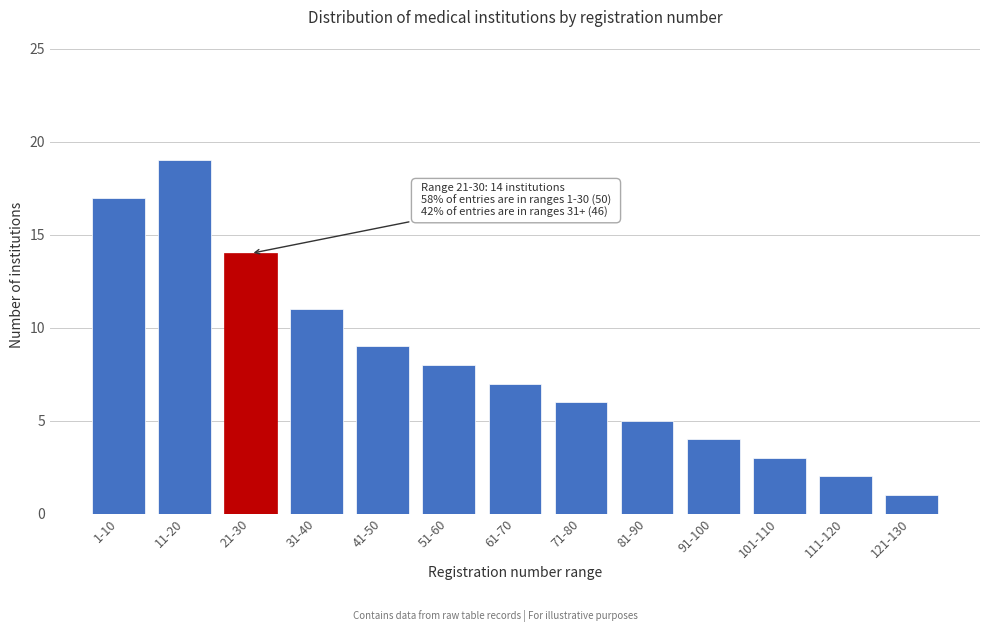

Reading left to right, list all the values displayed in this chart.

1-10=17	11-20=19	21-30=14	31-40=11	41-50=9	51-60=8	61-70=7	71-80=6	81-90=5	91-100=4	101-110=3	111-120=2	121-130=1